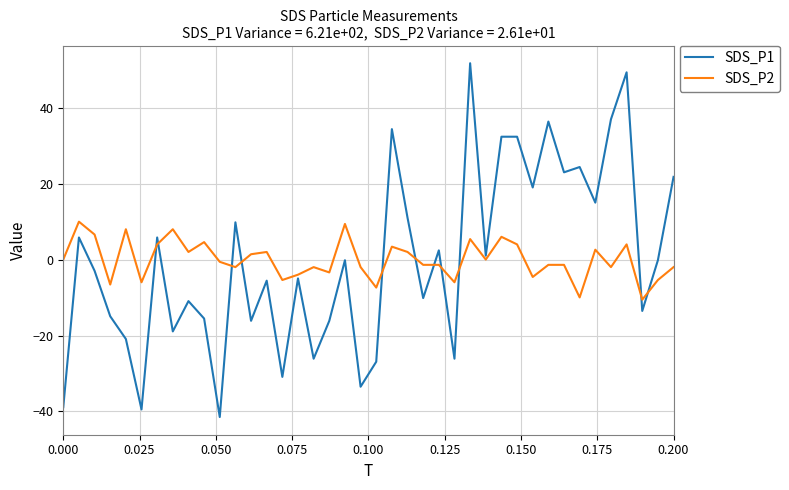

What is the maximum value shown in the chart?

51.9